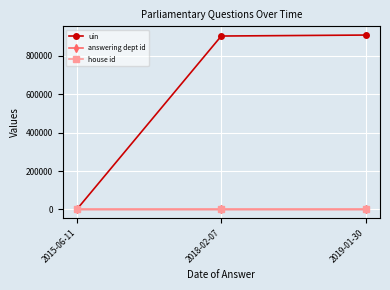

What is the label of the 3rd point from the left?

2019-01-30